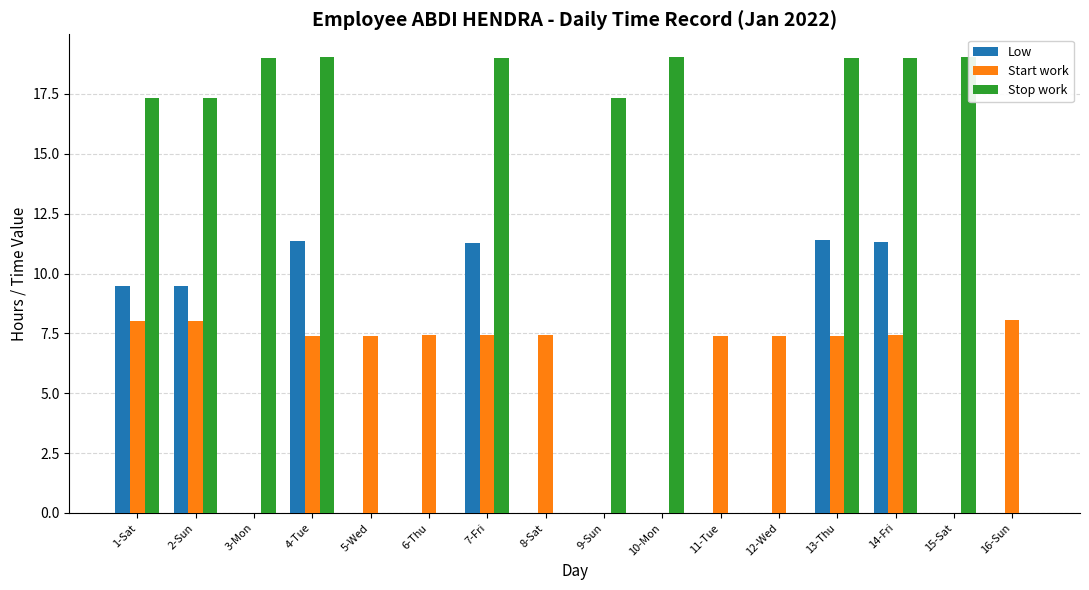

True or false: Start work has a value of 8.1 at 16-Sun.

True